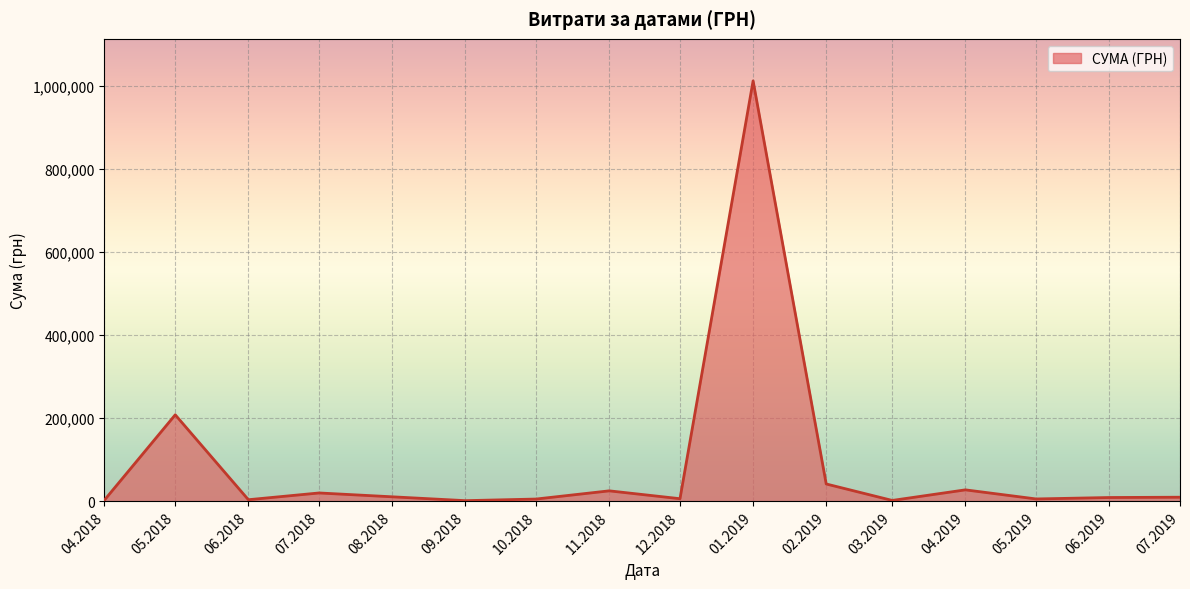

Does the chart display data point markers on the line(s)?

No